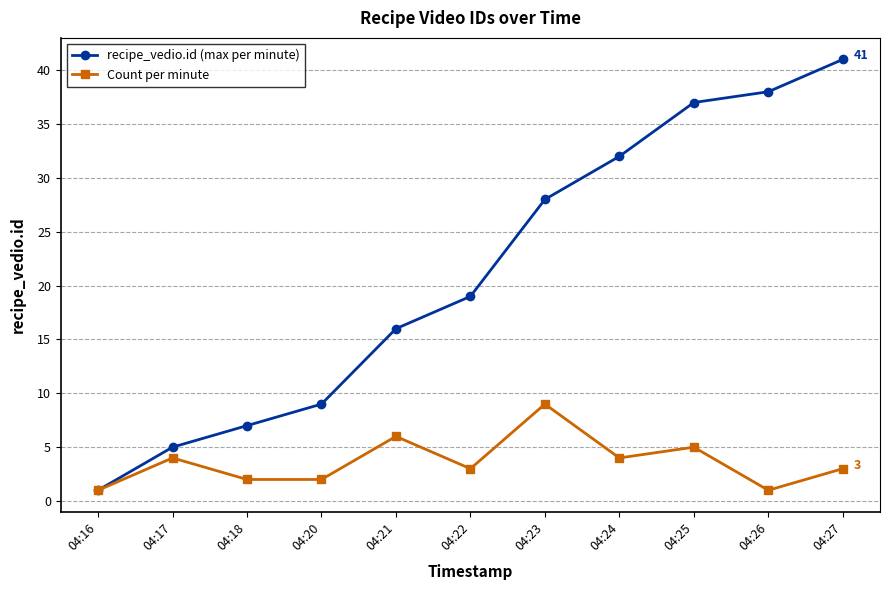

What are all the series names shown in the legend?

recipe_vedio.id (max per minute), Count per minute